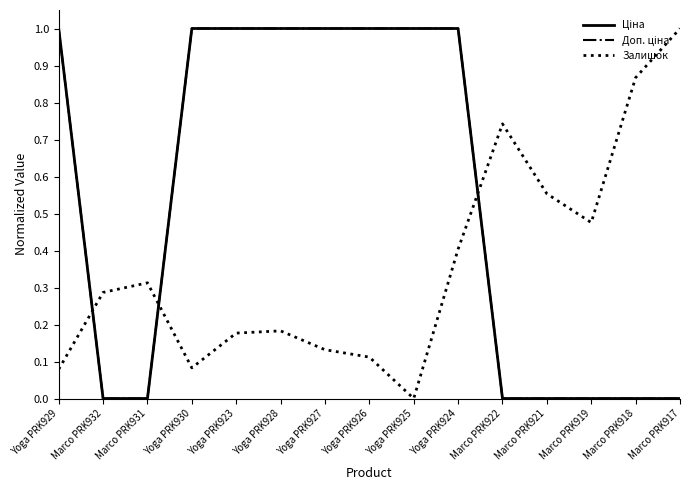

Is this an area chart (filled region under the line)?

No